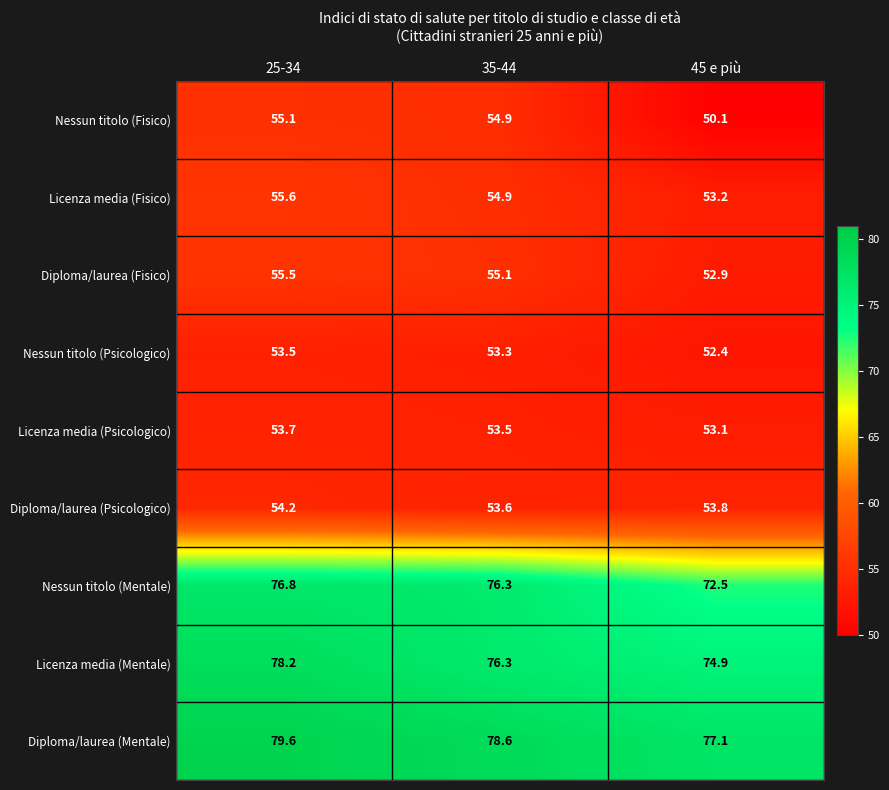

At which label does Diploma/laurea (Fisico) reach its peak?

25-34